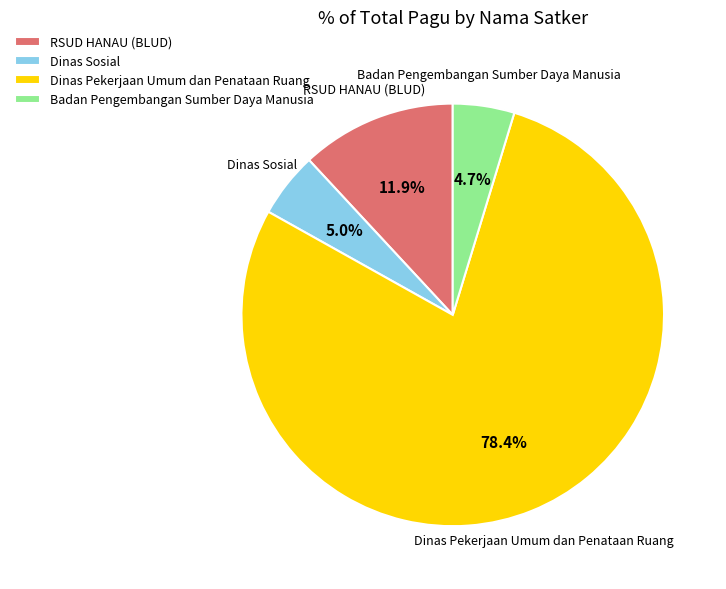

To the nearest percent, what percentage of the pie is Dinas Pekerjaan Umum dan Penataan Ruang?

78%